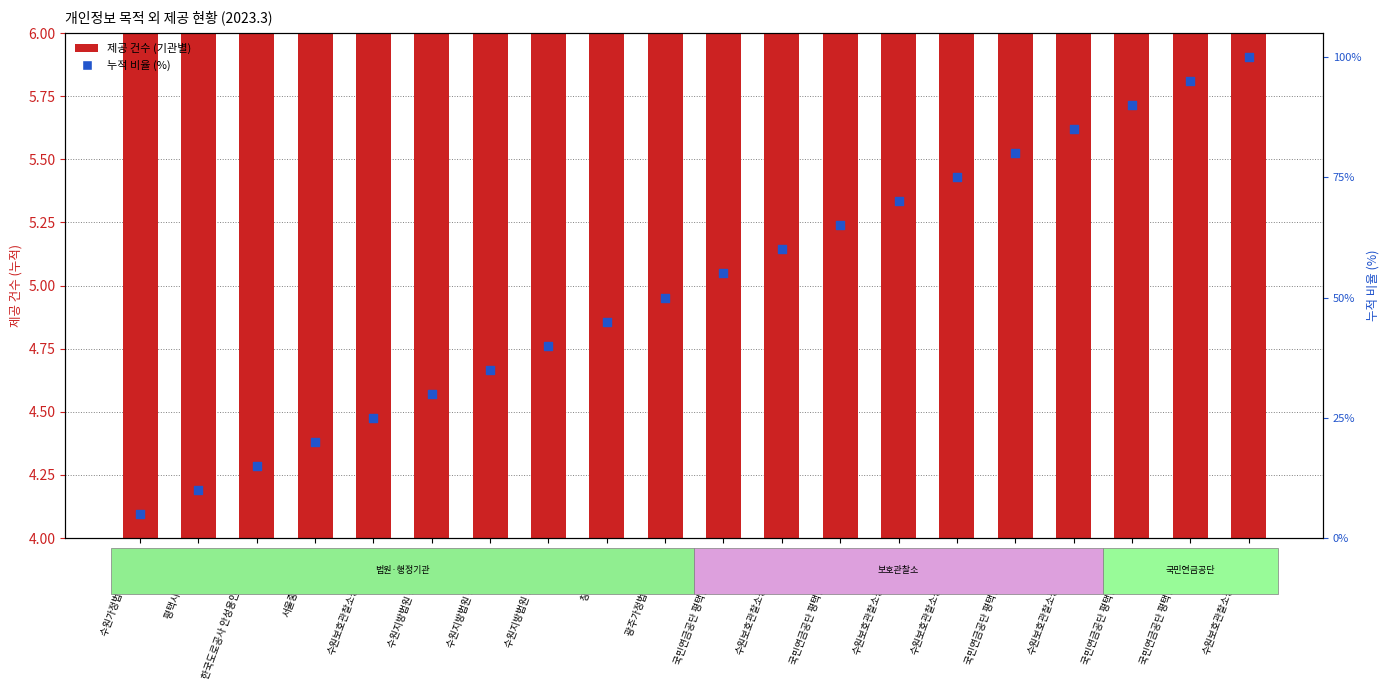

Which series reaches the maximum Y coordinate?

누적 비율 (%)